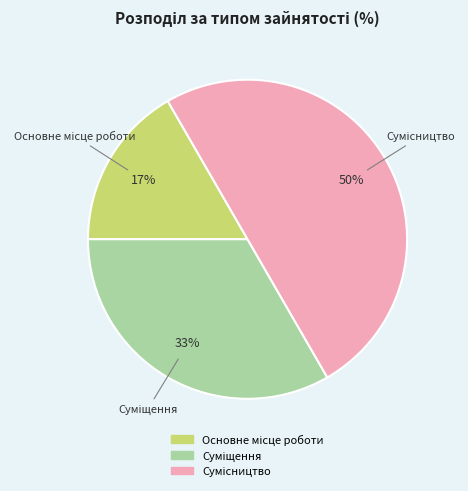

To the nearest percent, what is the difference between the largest and smallest slice percentages?

33%